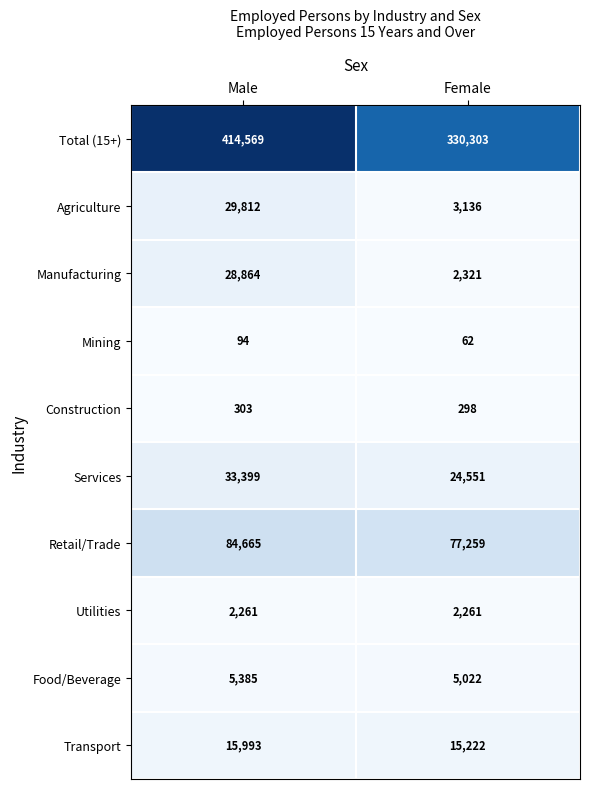

Which series has the widest spread of values?

Total (15+)